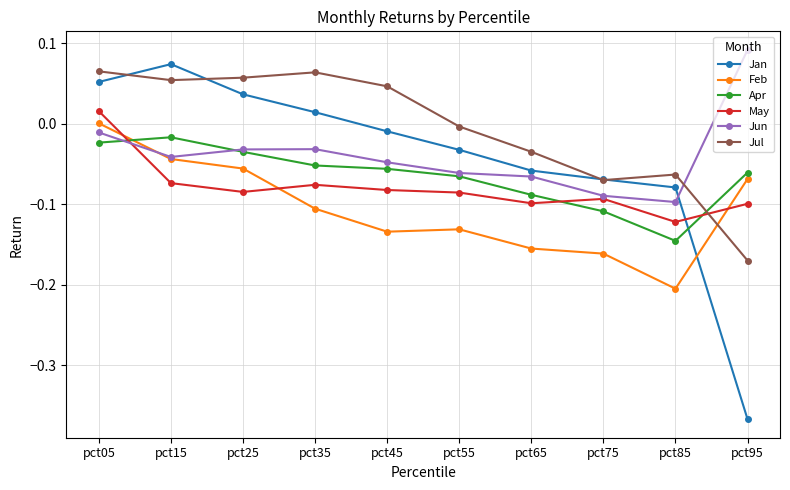

True or false: Apr and May cross at least once.

True